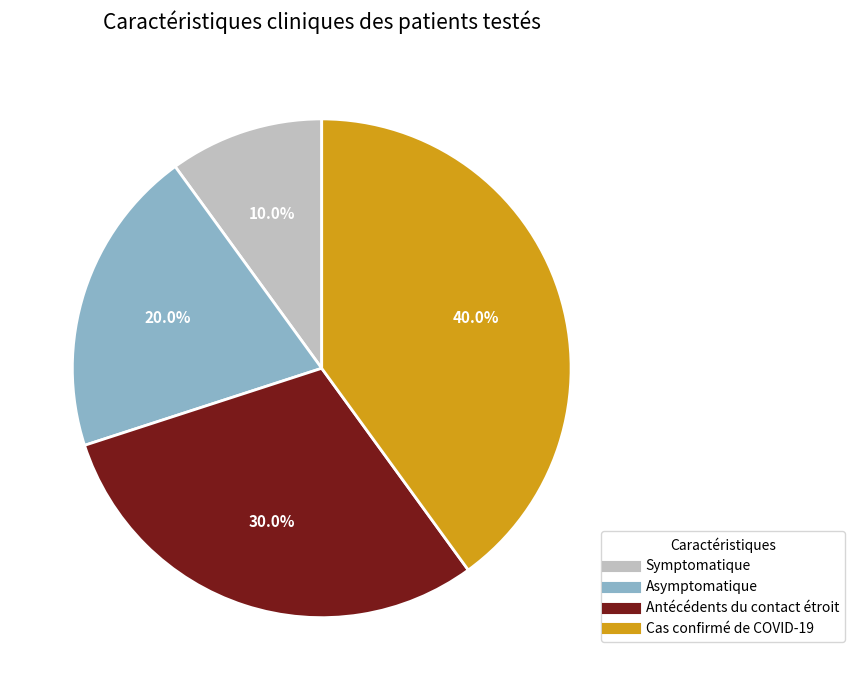

The Antécédents du contact étroit slice represents 30% of the pie. True or false?

True